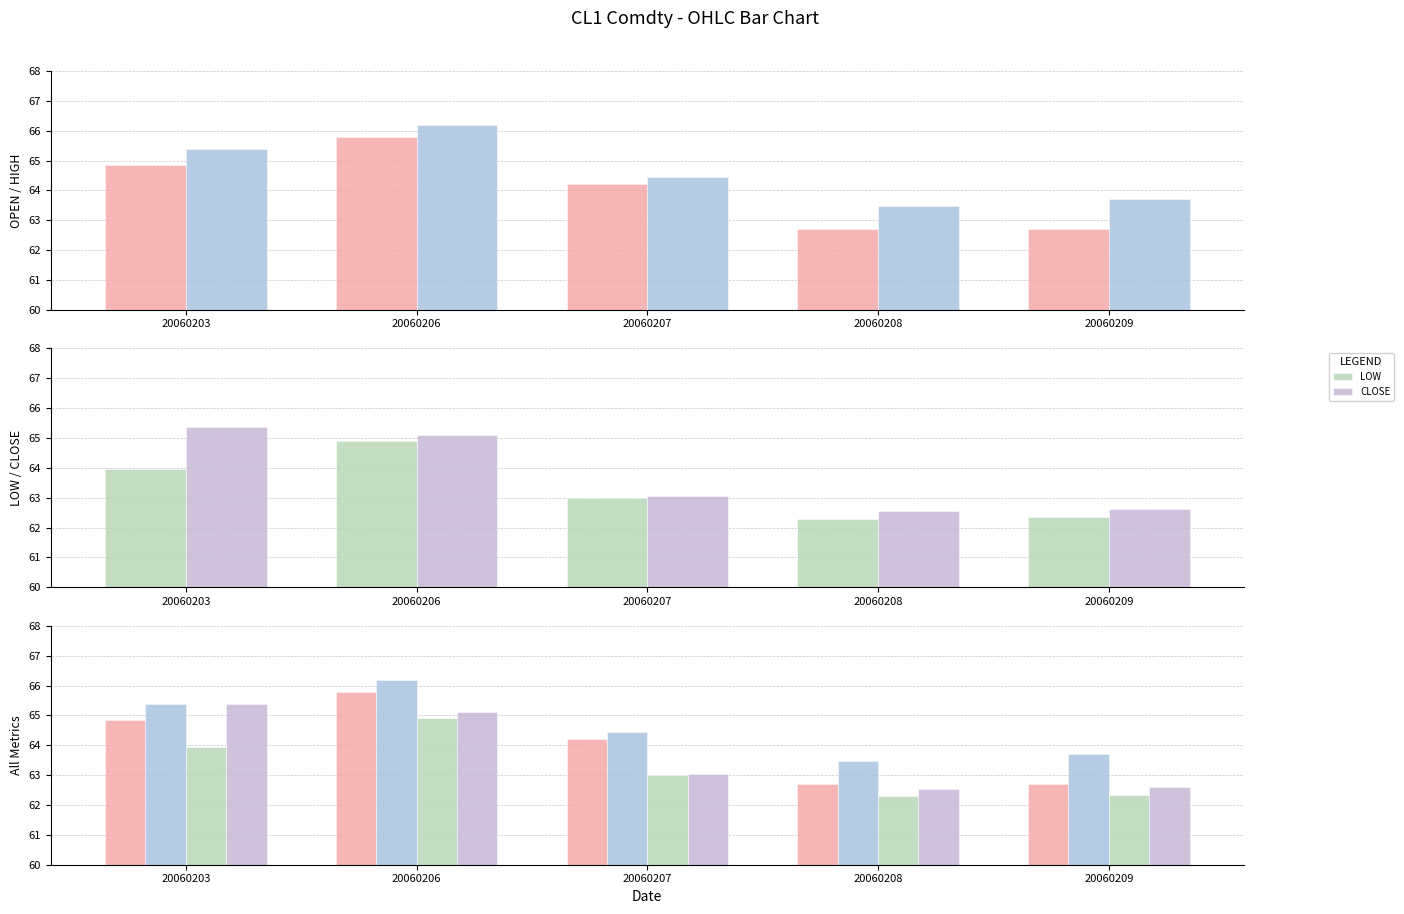

Which category has the highest value across all series?

20060206